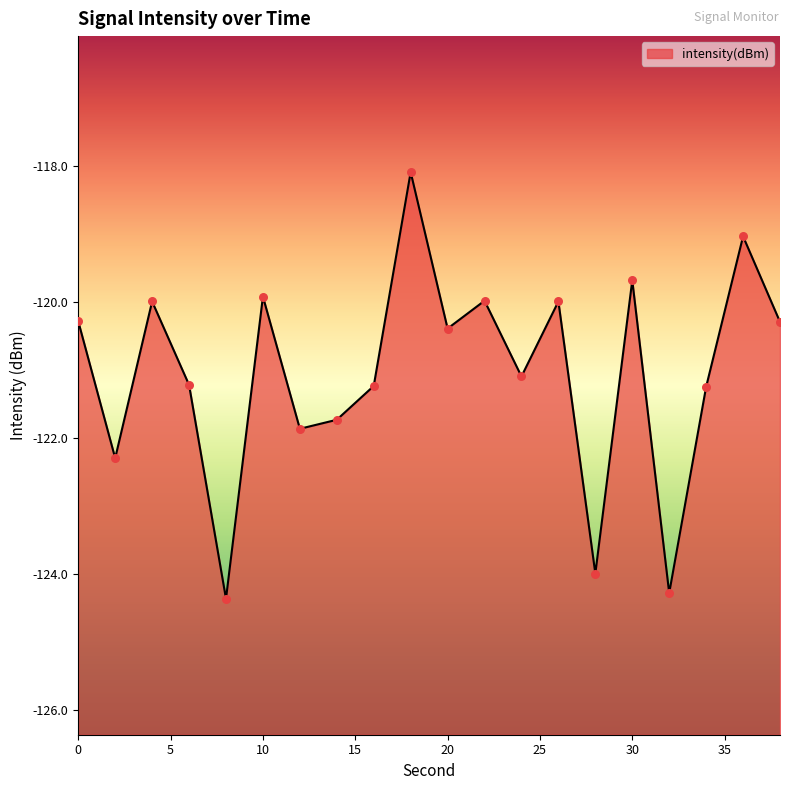

Which has a higher value, 18 or 38?

18